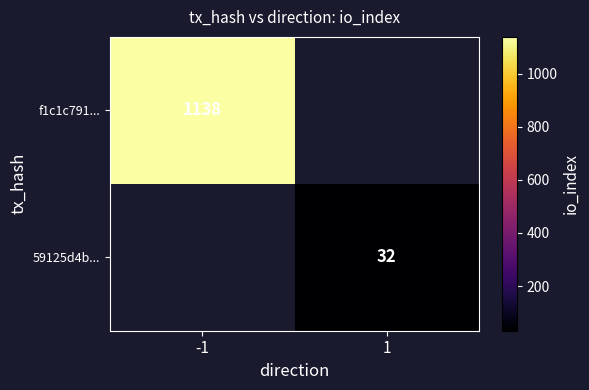

At which category does the chart reach its peak across all series?

-1